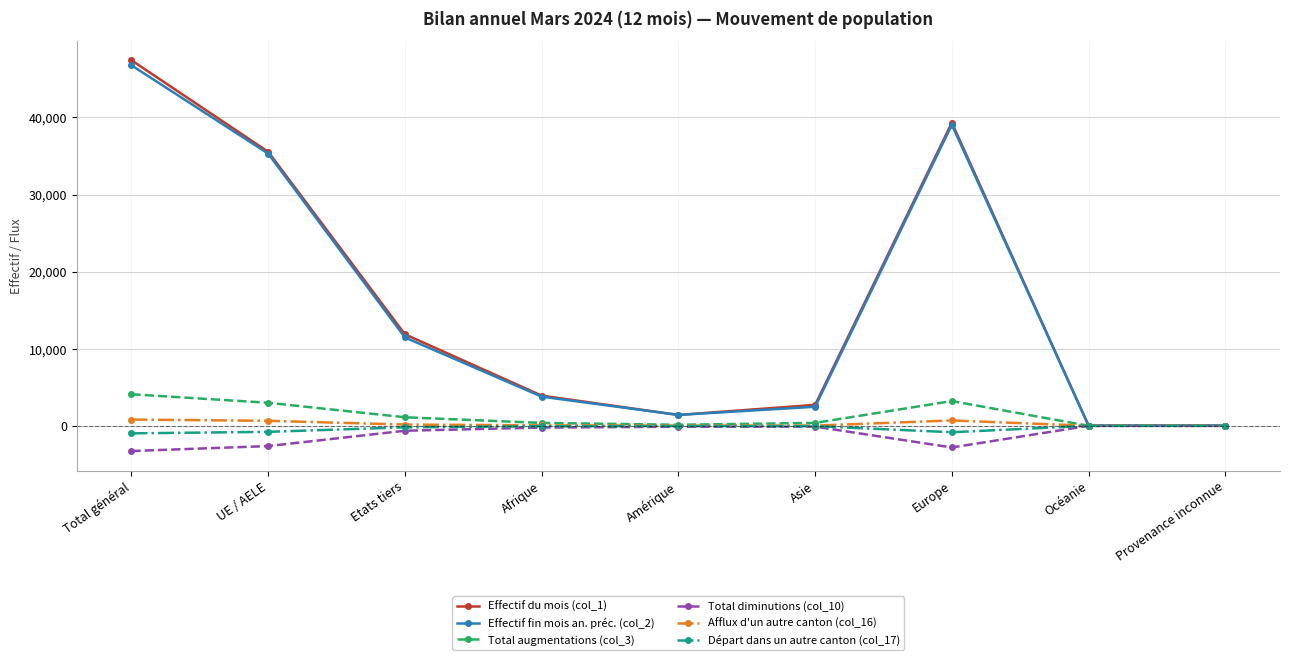

What is the difference between the maximum and second lowest values in the Afflux d'un autre canton (col_16) series?

807